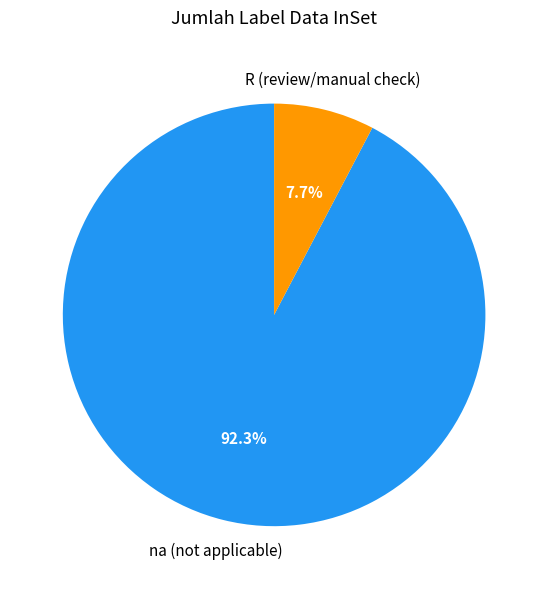

Is there a majority slice in this chart?

Yes